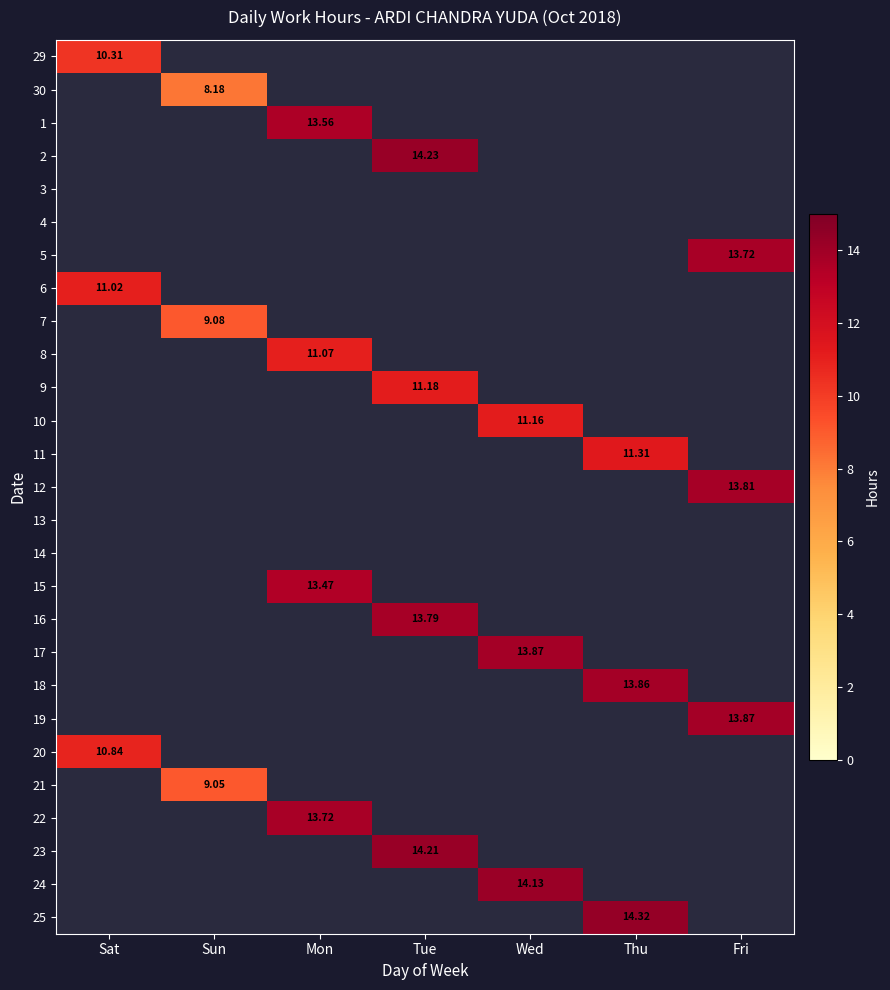

At which label does 19 reach its peak?

Sat